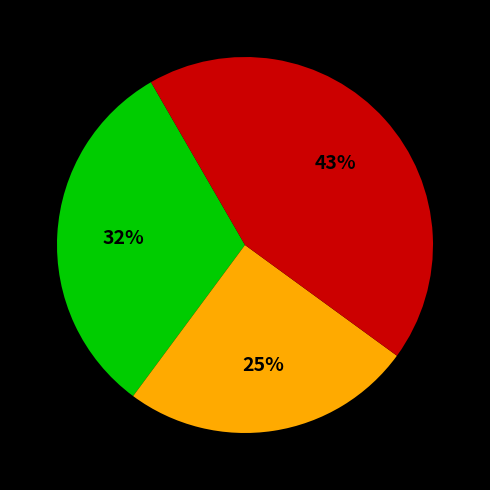

To the nearest percent, what is the average slice percentage?

33%